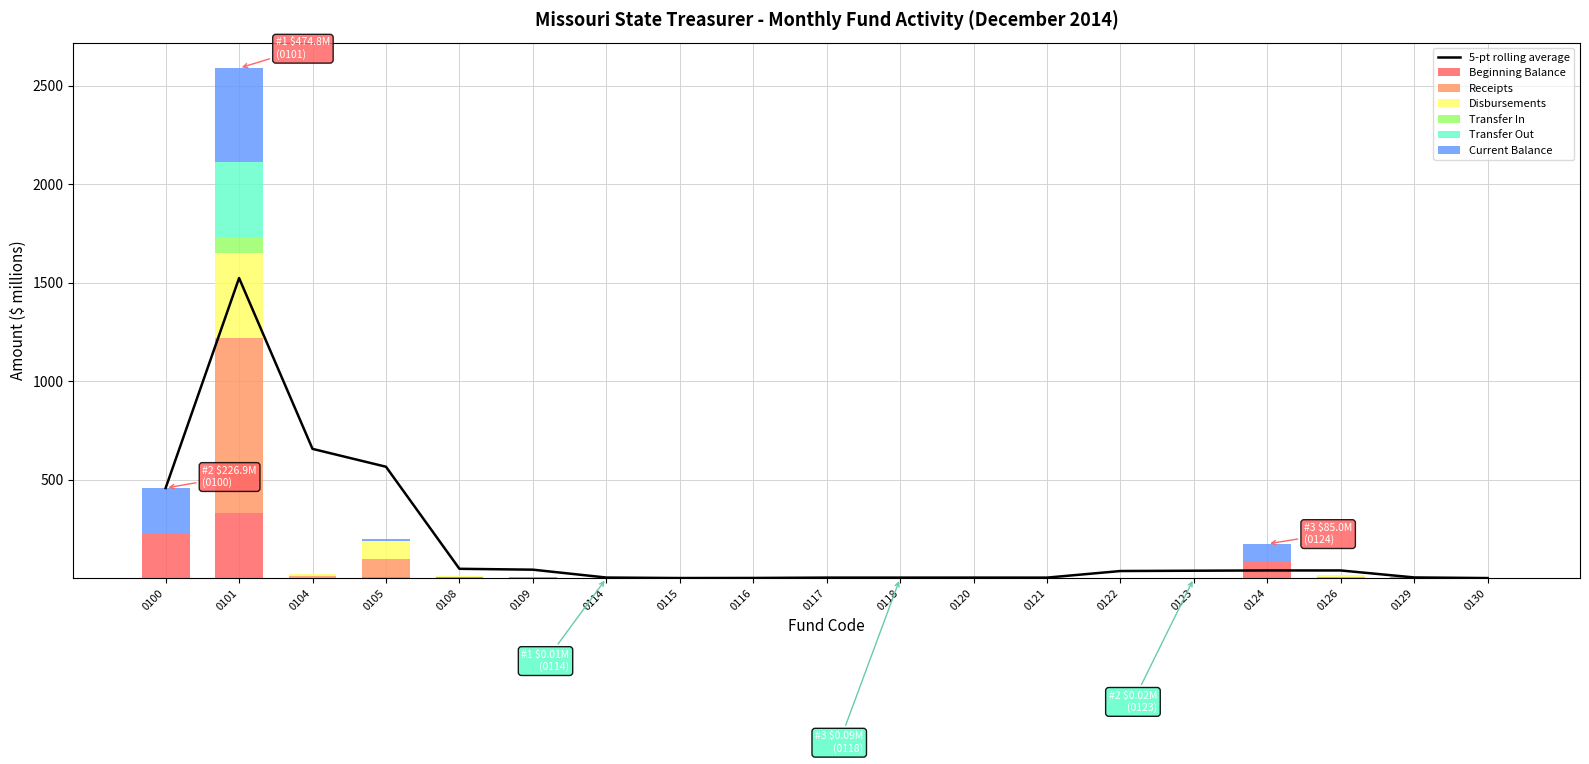

At 0120, list the series in order from largest to smallest.

Beginning Balance, Current Balance, Disbursements, Receipts, Transfer Out, Transfer In